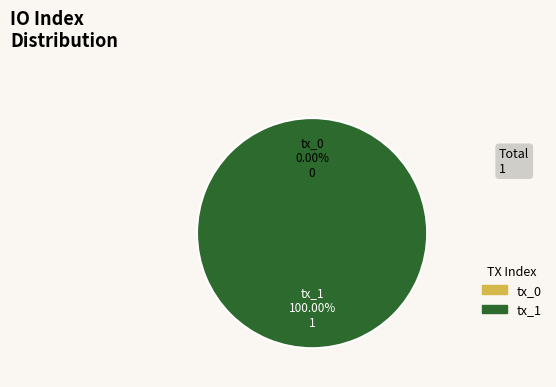

To the nearest percent, what is the difference between the largest and smallest slice percentages?

100%